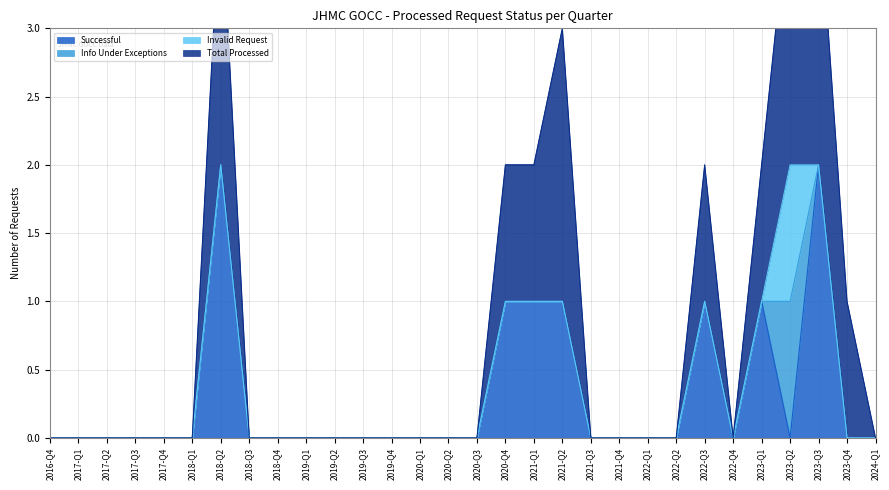

What position from the left is 2020-Q4?

17